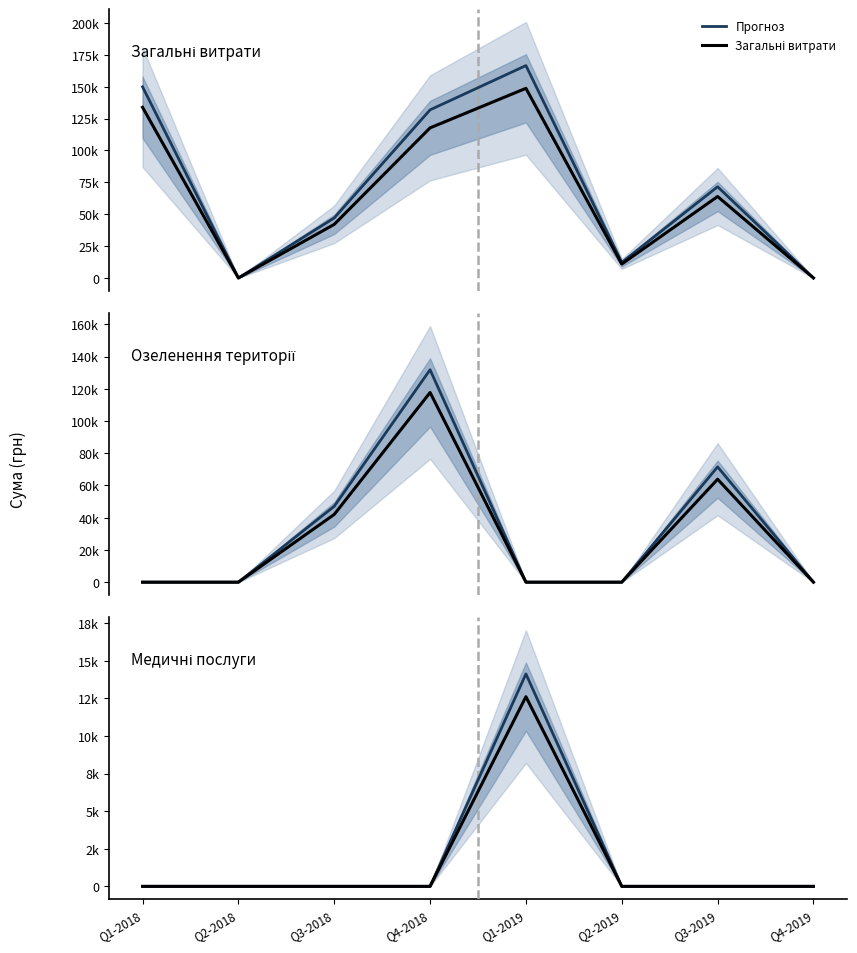

Where do Озеленення and Прогноз first cross each other?

Q4-2018 and Q1-2019